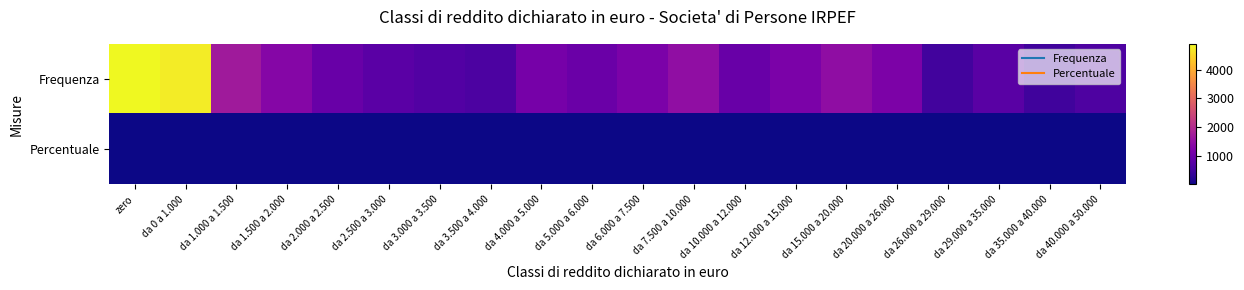

Reading left to right, what are all the values shown in this chart?

Frequenza: zero=4905.0	da 0 a 1.000=4767.0	da 1.000 a 1.500=1692.0	da 1.500 a 2.000=1329.0	da 2.000 a 2.500=975.0	da 2.500 a 3.000=791.0	da 3.000 a 3.500=694.0	da 3.500 a 4.000=624.0	da 4.000 a 5.000=1141.0	da 5.000 a 6.000=981.0	da 6.000 a 7.500=1201.0	da 7.500 a 10.000=1493.0	da 10.000 a 12.000=969.0	da 12.000 a 15.000=1197.0	da 15.000 a 20.000=1468.0	da 20.000 a 26.000=1225.0	da 26.000 a 29.000=507.0	da 29.000 a 35.000=783.0	da 35.000 a 40.000=481.0	da 40.000 a 50.000=651.0
Percentuale: zero=16.5	da 0 a 1.000=16.0	da 1.000 a 1.500=5.7	da 1.500 a 2.000=4.5	da 2.000 a 2.500=3.3	da 2.500 a 3.000=2.6	da 3.000 a 3.500=2.3	da 3.500 a 4.000=2.1	da 4.000 a 5.000=3.8	da 5.000 a 6.000=3.3	da 6.000 a 7.500=4.0	da 7.500 a 10.000=5.0	da 10.000 a 12.000=3.2	da 12.000 a 15.000=4.0	da 15.000 a 20.000=4.9	da 20.000 a 26.000=4.1	da 26.000 a 29.000=1.7	da 29.000 a 35.000=2.6	da 35.000 a 40.000=1.6	da 40.000 a 50.000=2.2